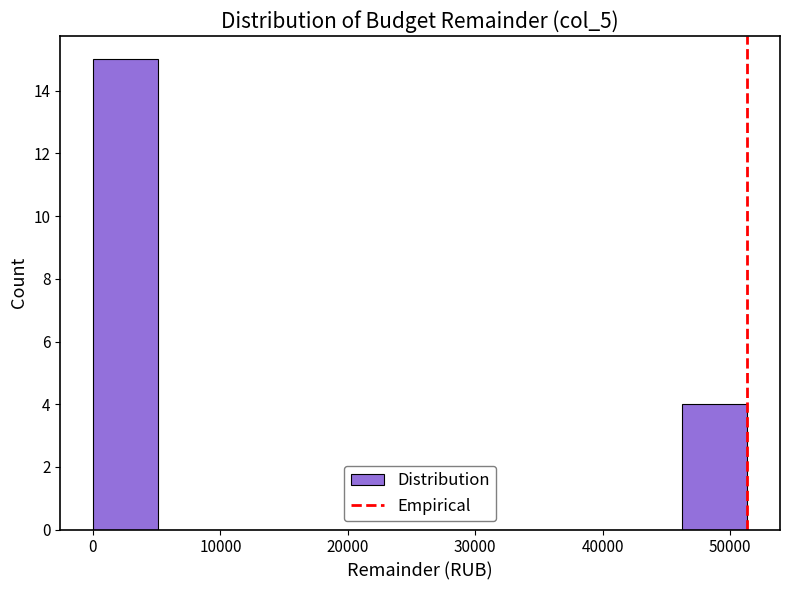

How tall is the bar that spans 0 to 5000 on the x-axis? Neither the bar edges nor the heights are printed on the chart, so give them approximately, as read against the axes.

15